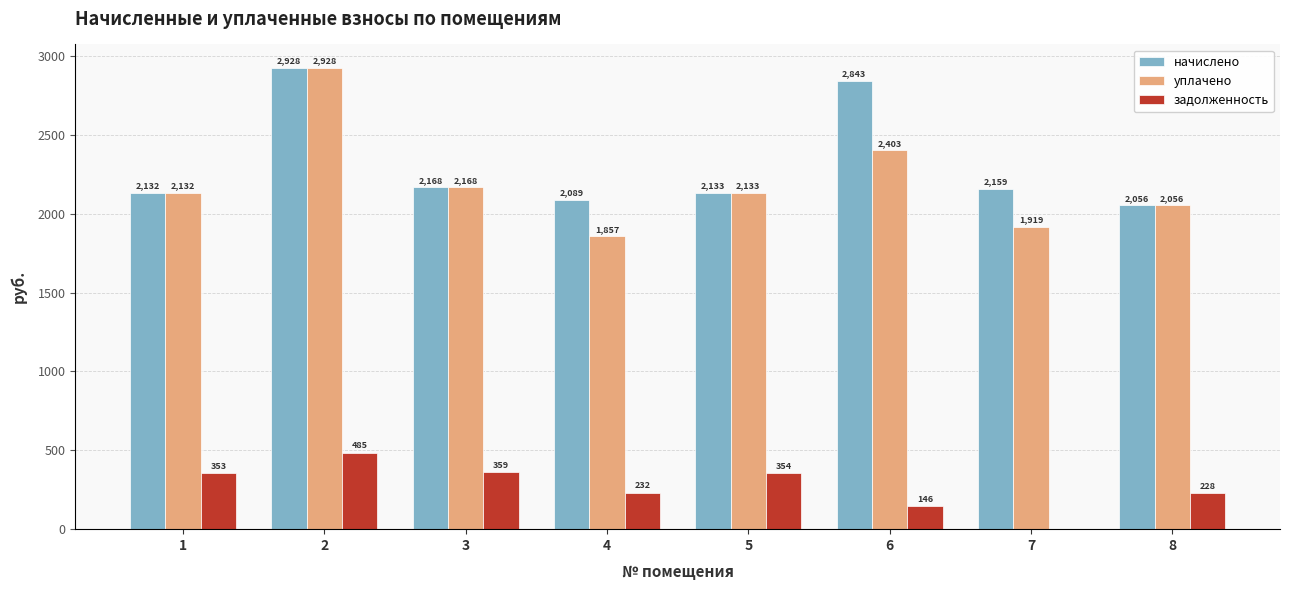

What is the greatest value displayed?

2927.8